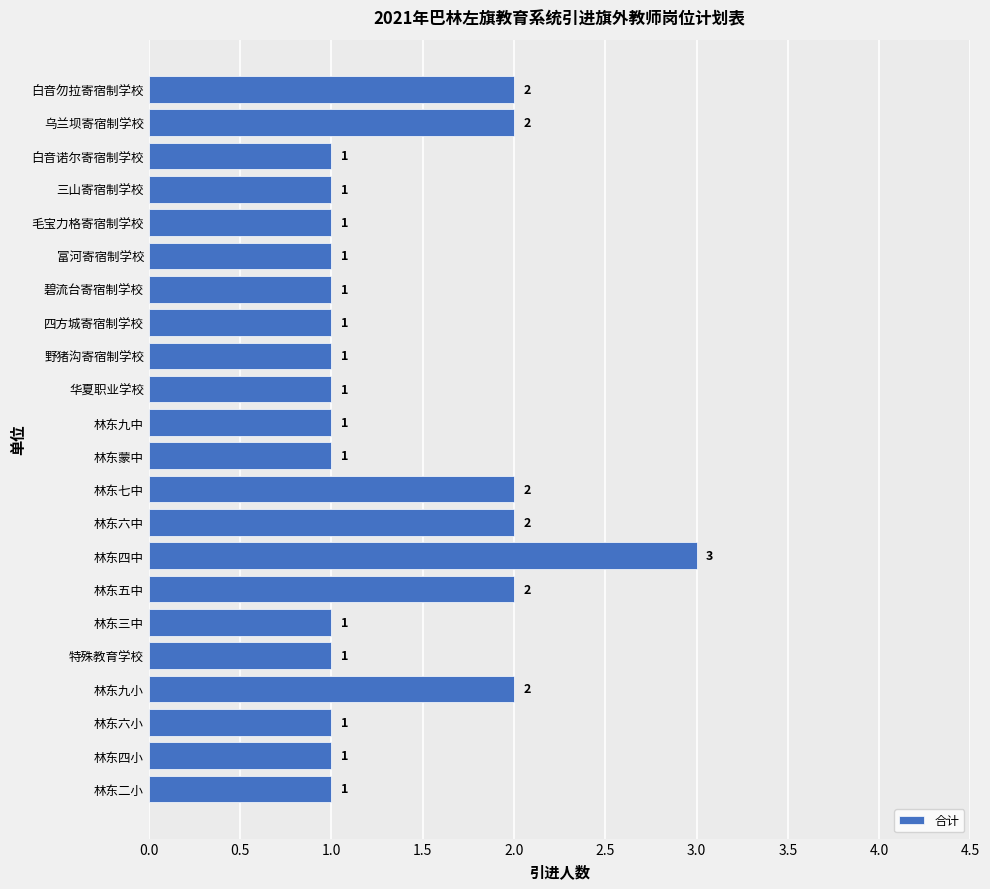

How many categories are shown in the chart?

22